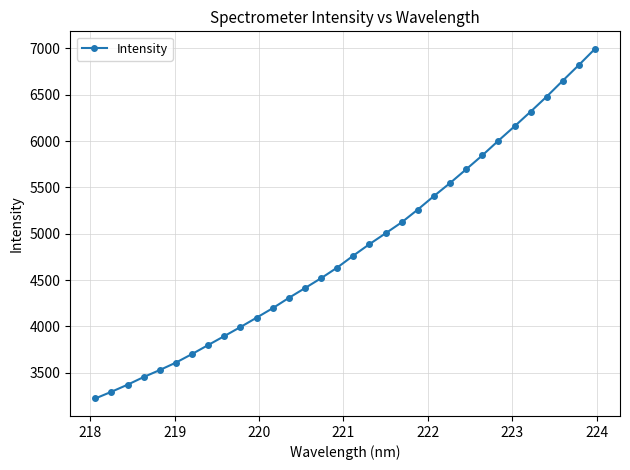

What is the greatest value displayed?

6996.5